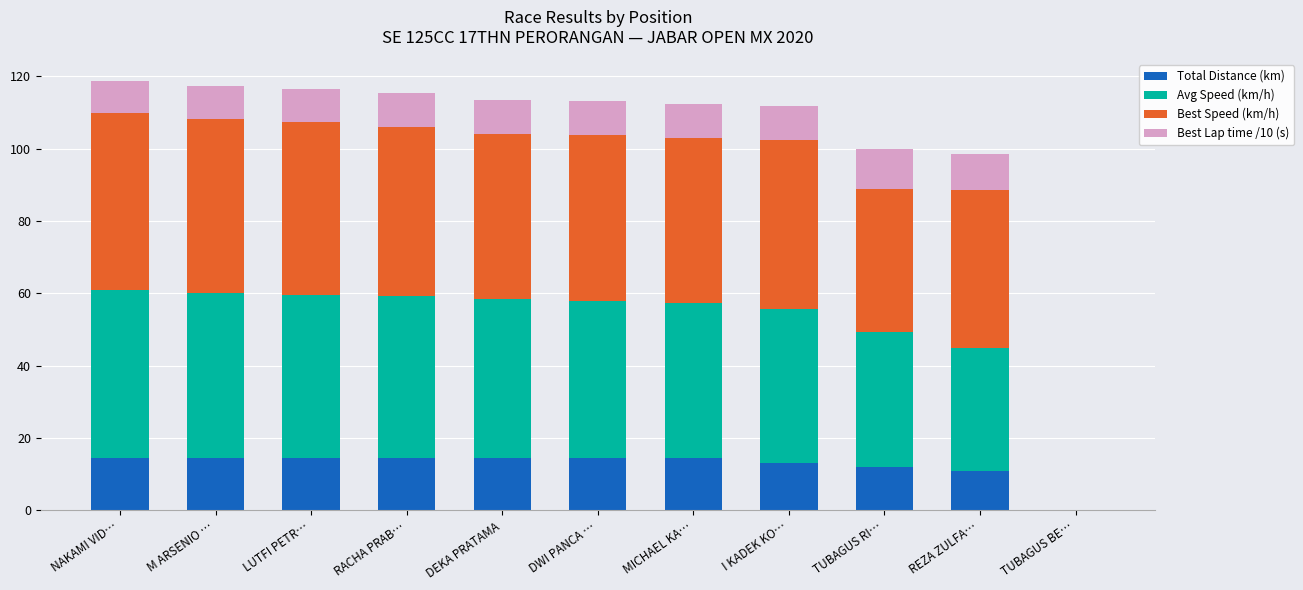

What is the highest value of the Total Distance (km) series?

14.4